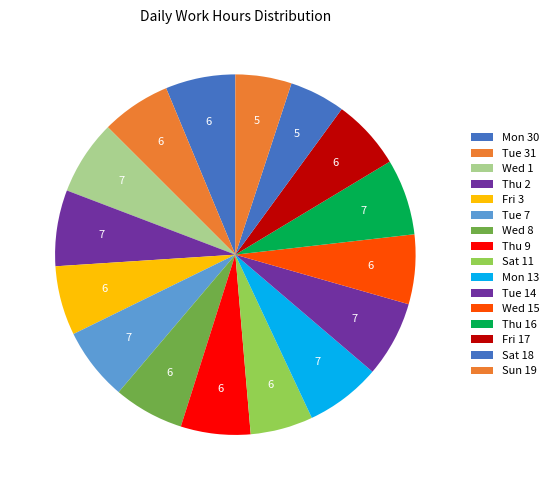

Does any single category account for the majority?

No